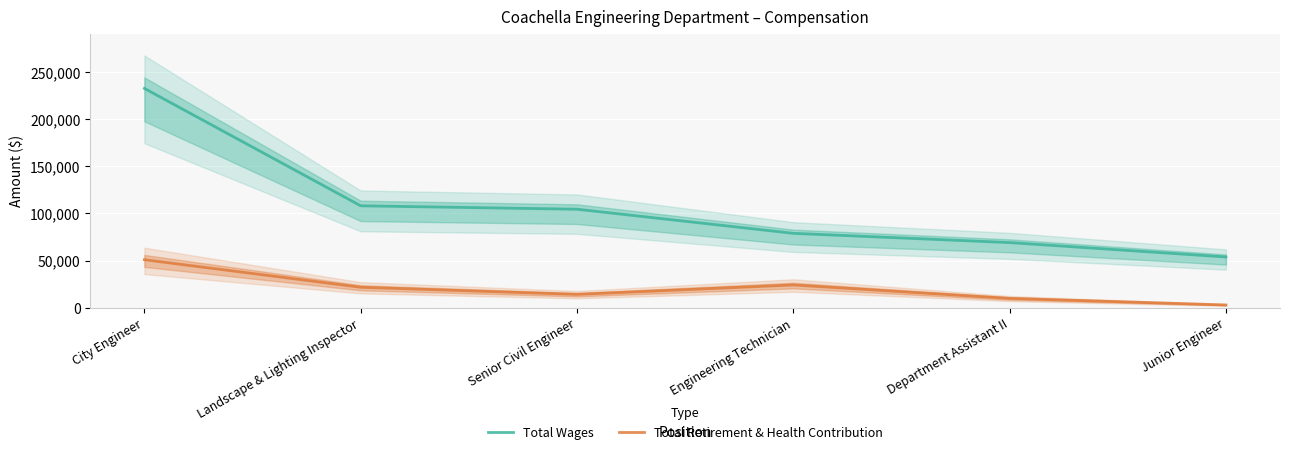

Between Landscape & Lighting Inspector and Junior Engineer, which is larger?

Landscape & Lighting Inspector